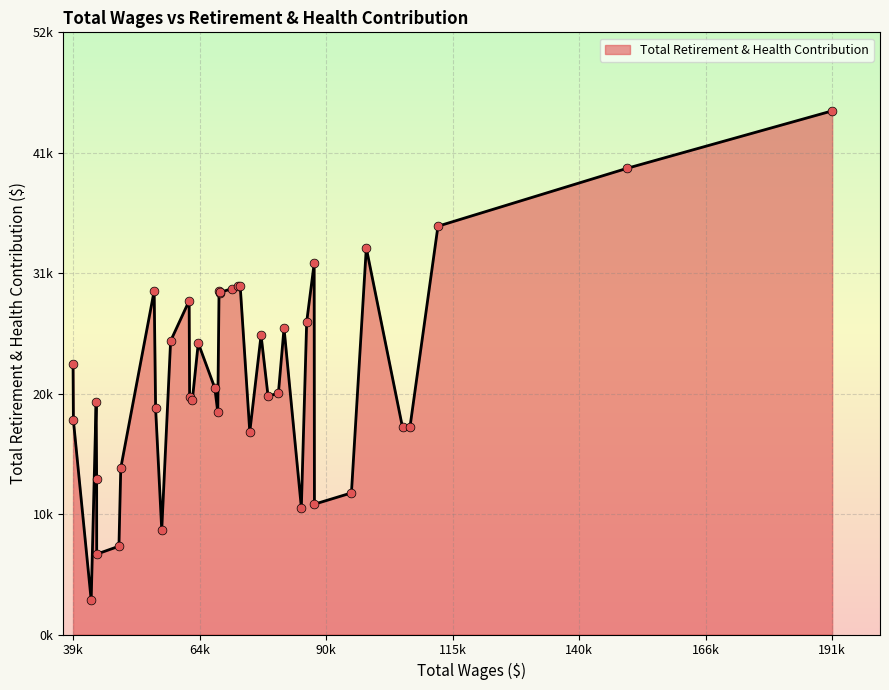

What is the change in value from 150427 to 48740?

-32903